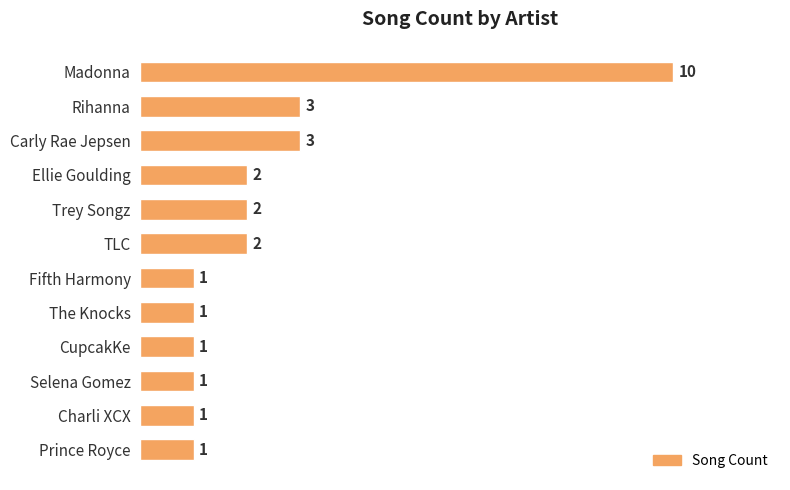

What is the average value?

2